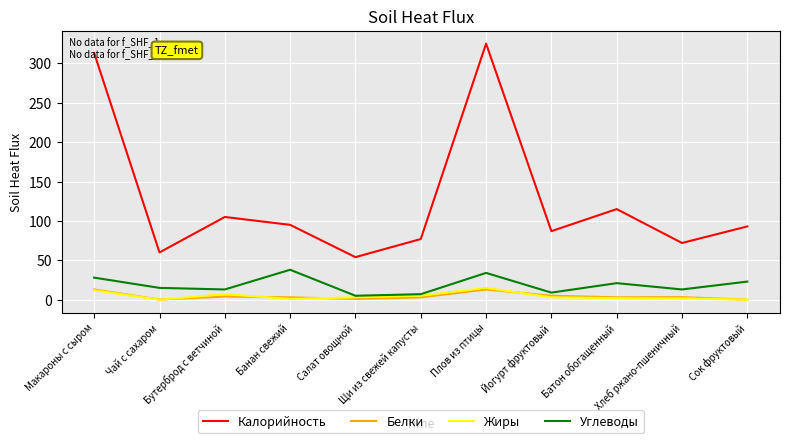

What is the sum of the Жиры values at Сок фруктовый and Щи из свежей капусты?

5.0